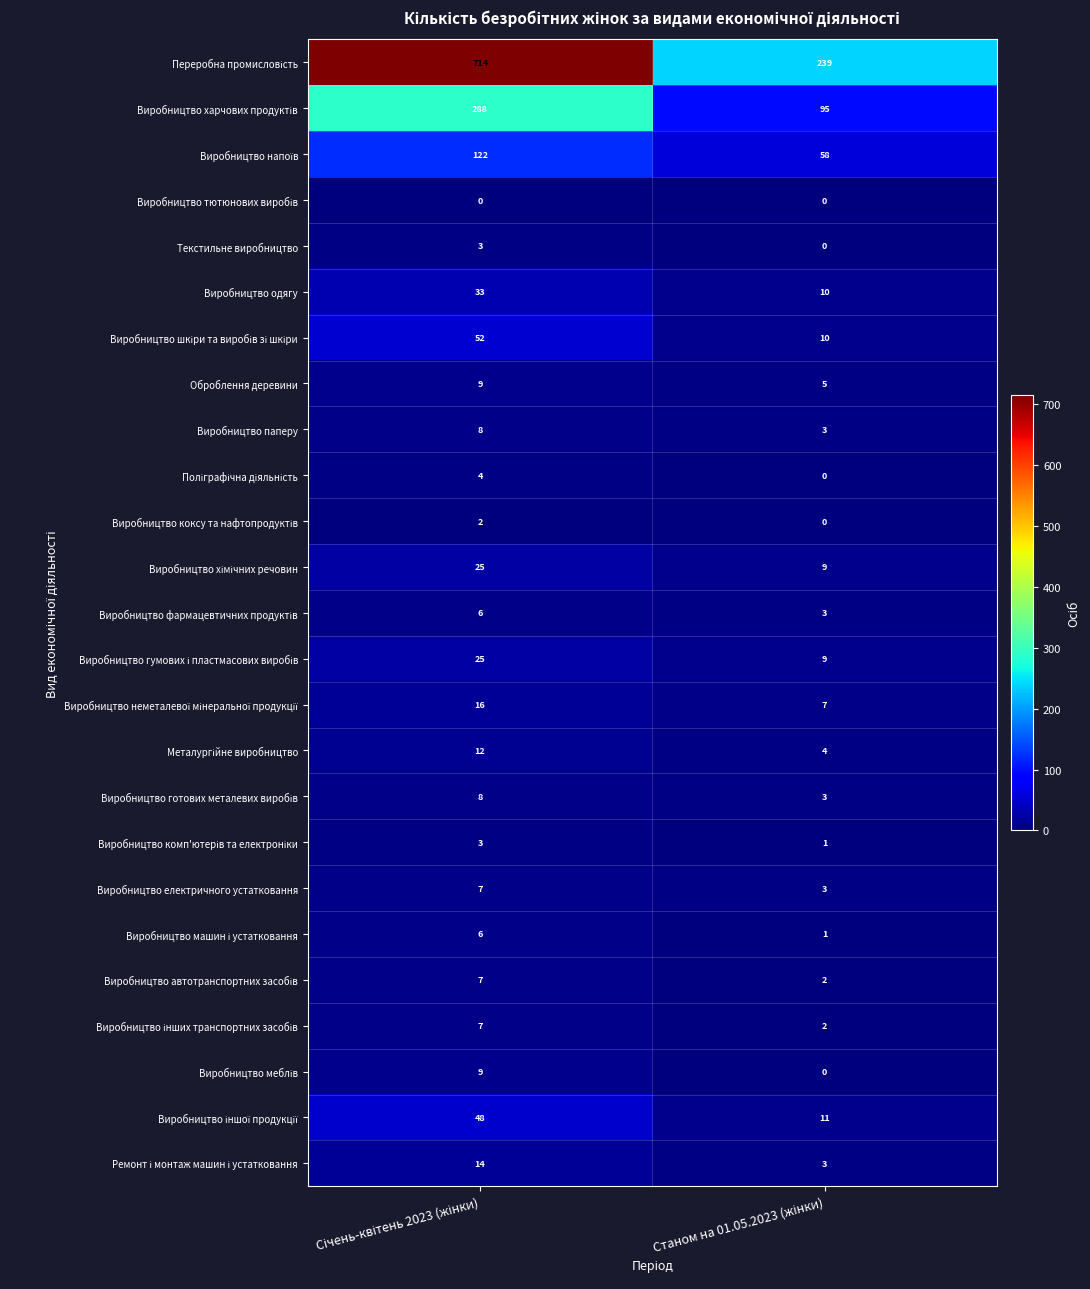

What is the greatest value displayed?

714